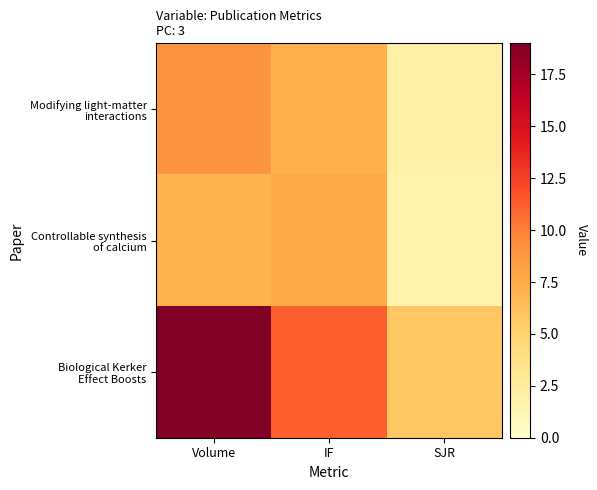

At IF, list the series in order from smallest to largest.

Modifying light-matter interactions, Controllable synthesis of calcium, Biological Kerker Effect Boosts